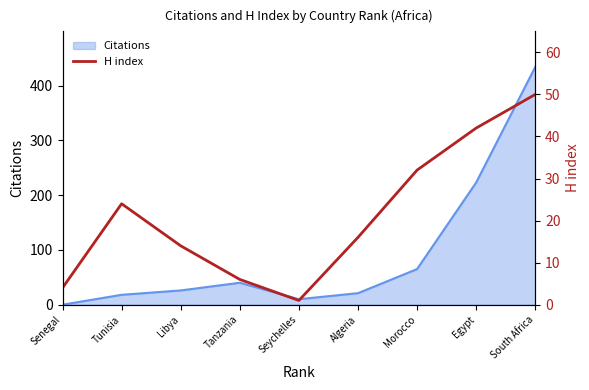

Approximately how many times larger is the value at Tanzania compared to South Africa?

0.1